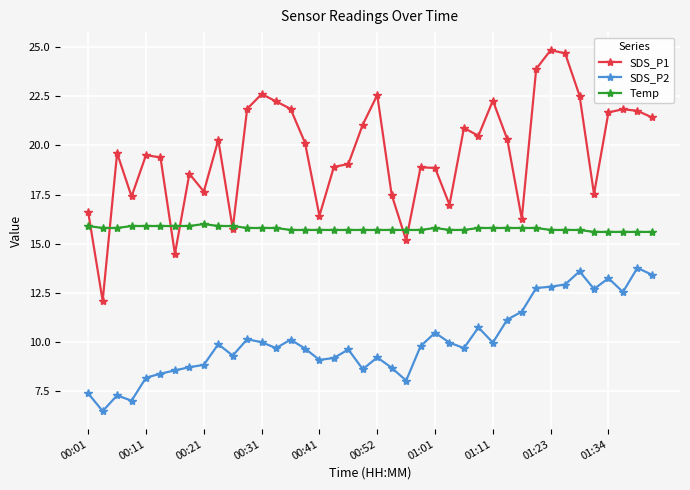

True or false: SDS_P1 has more than 0 points higher than both neighbors.

True